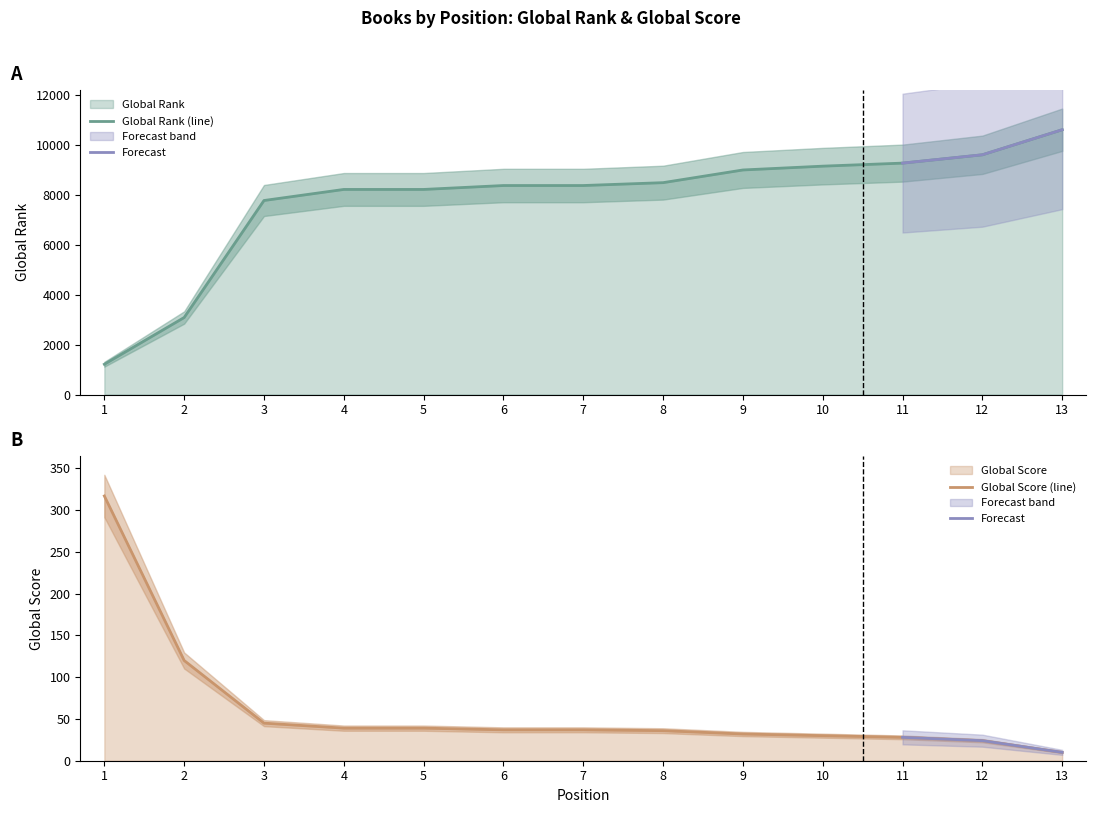

Reading left to right, transcribe all the data shown in this chart.

Global Rank: 1=1214	2=3089	3=7783	4=8227	5=8227	6=8384	7=8384	8=8499	9=9008	10=9161	11=9283	12=9617	13=10622
Global Score: 1=317	2=120	3=45	4=39	5=39	6=37	7=37	8=36	9=32	10=30	11=28	12=24	13=10